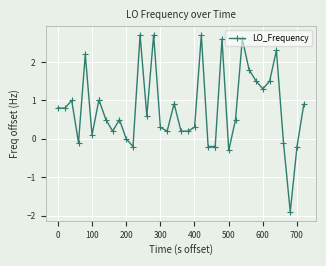

What is the minimum value shown in the chart?

-1.9